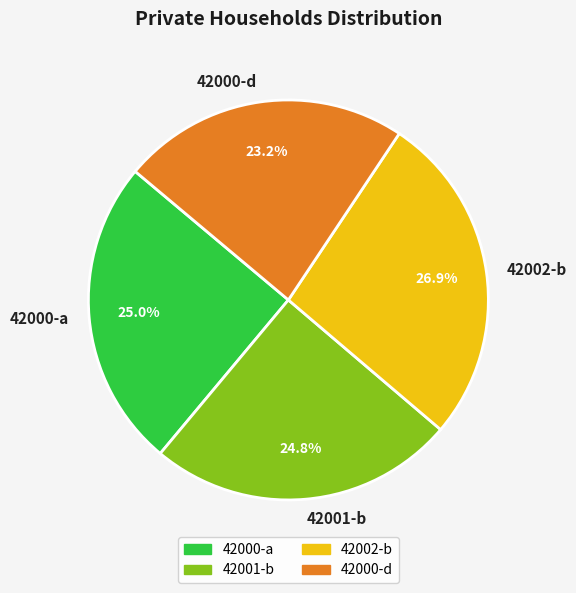

What is the ratio of the value at 42002-b to the value at 42000-d?

1.2